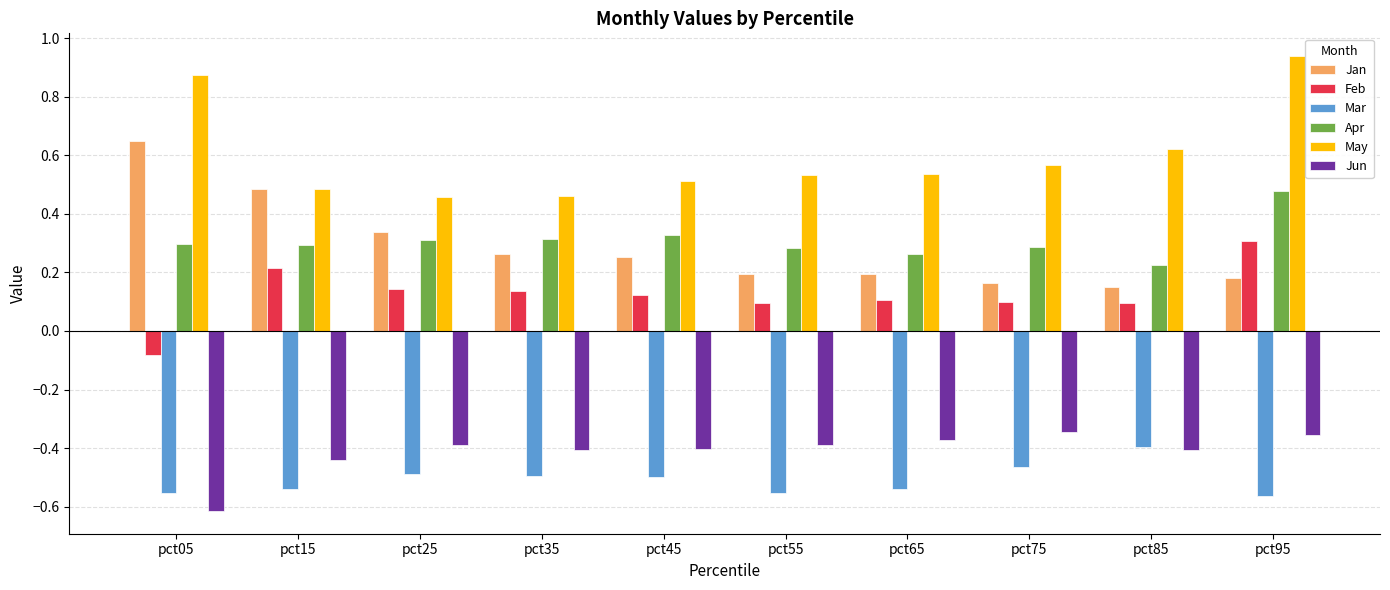

Which series has the largest total across all categories?

May